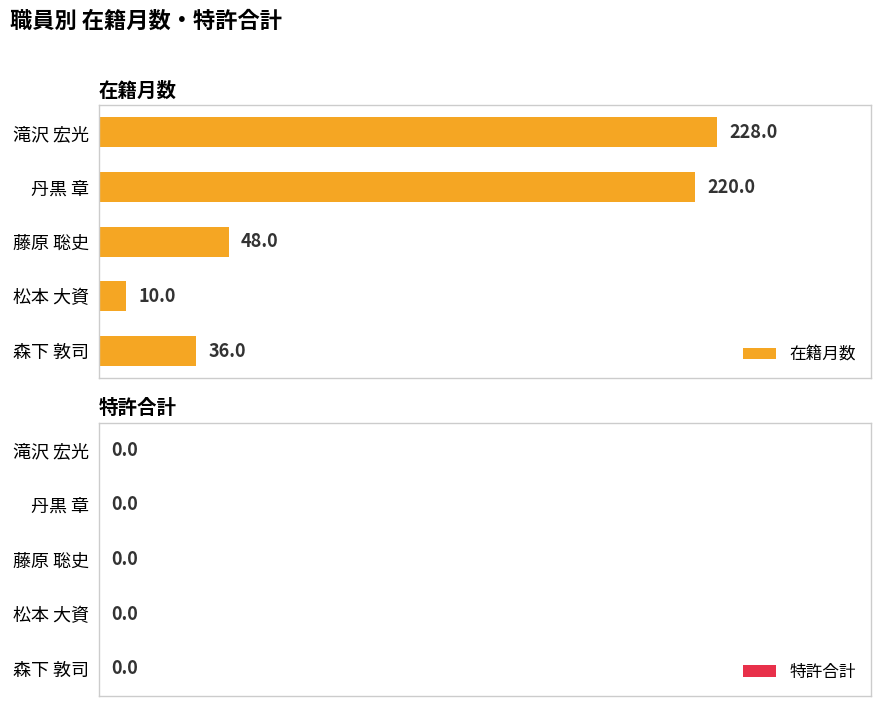

What is the label of the 3rd bar from the bottom?

藤原 聡史